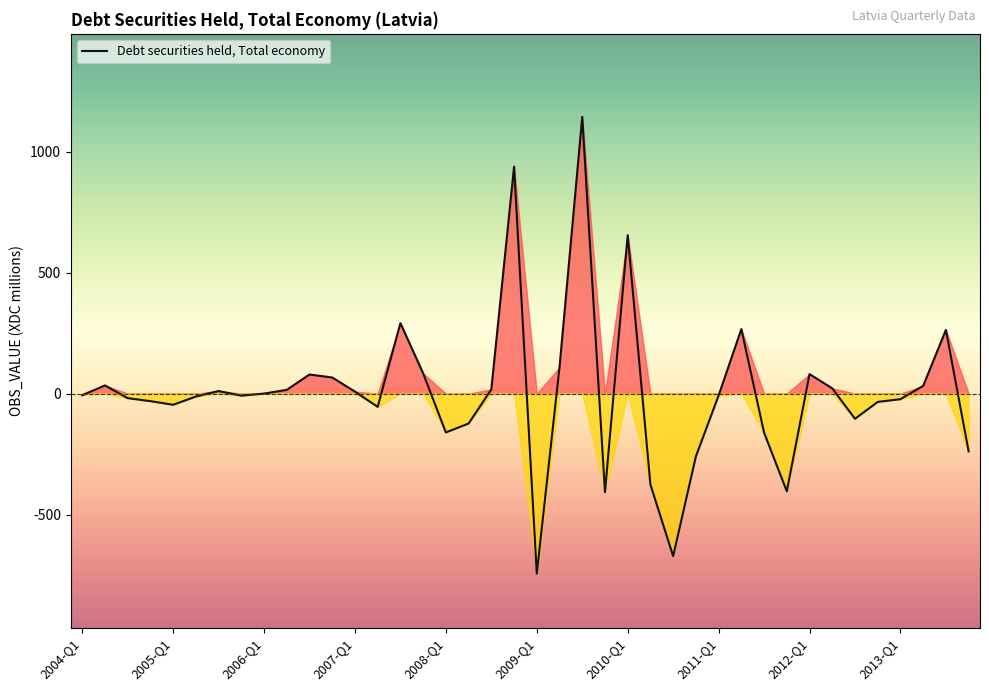

The chart shows a value of 78.8 at 2006-Q3. True or false?

True